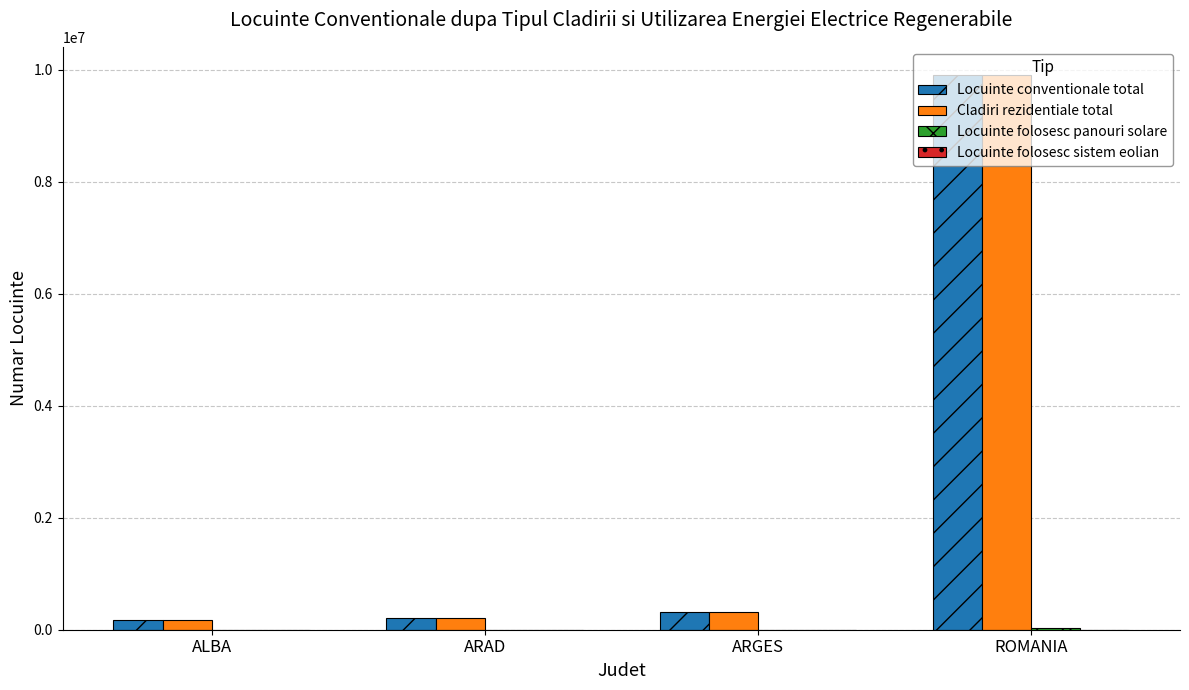

Is it true that Cladiri rezidentiale total equals 204530 at ARAD?

True